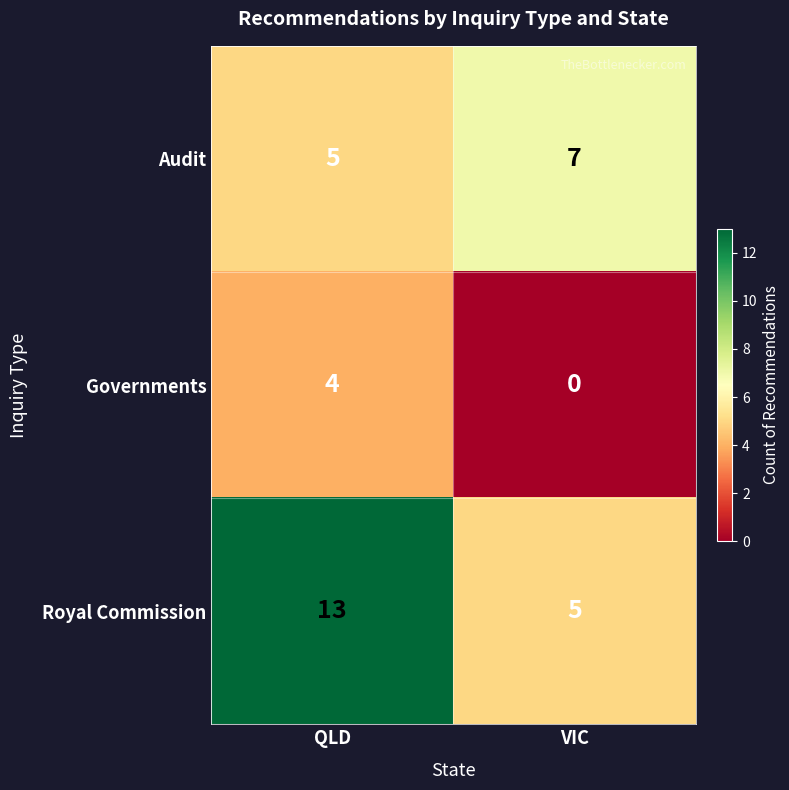

Rank the series by their maximum value, from highest to lowest.

Royal Commission, Audit, Governments